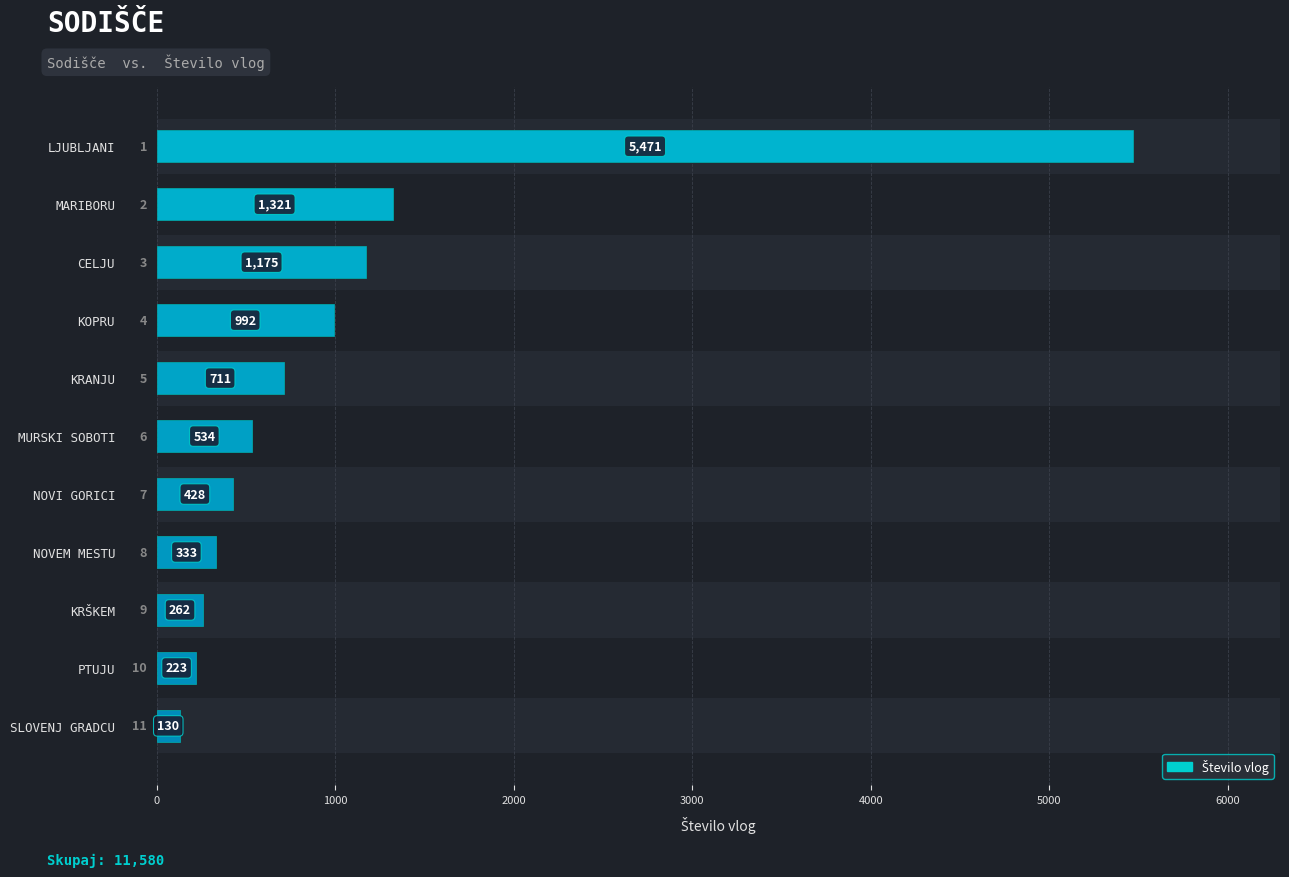

Reading left to right, transcribe all the data shown in this chart.

5471	1321	1175	992	711	534	428	333	262	223	130